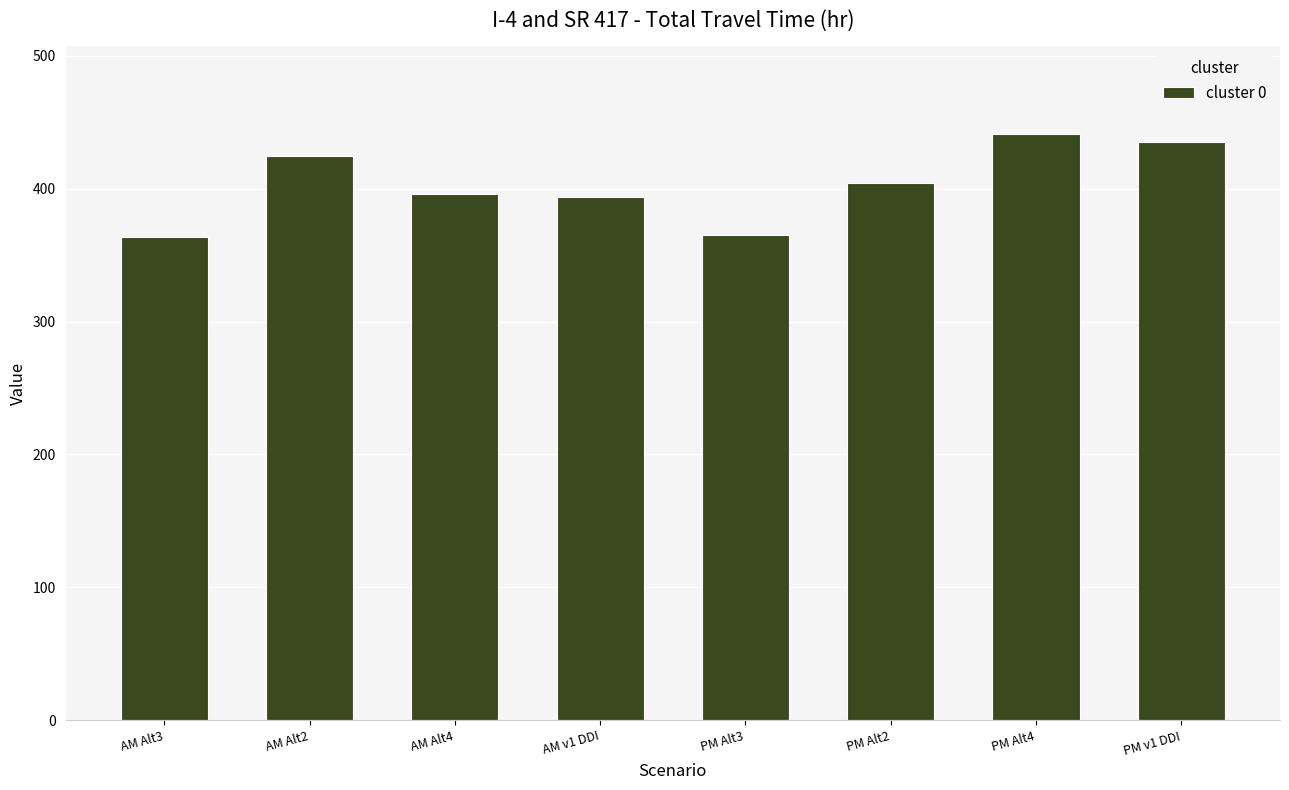

What is the maximum value shown in the chart?

441